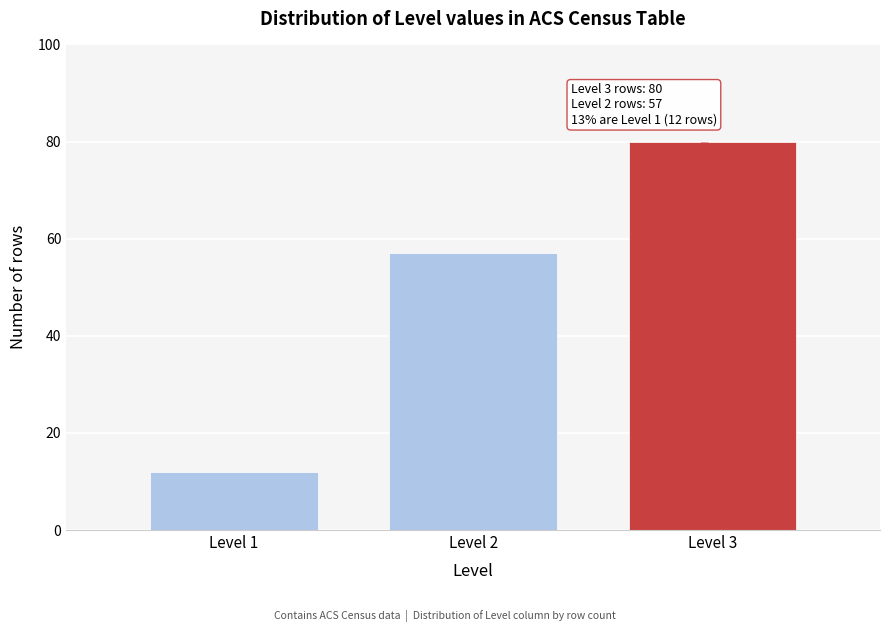

Reading right to left, transcribe all the data shown in this chart.

80	57	12